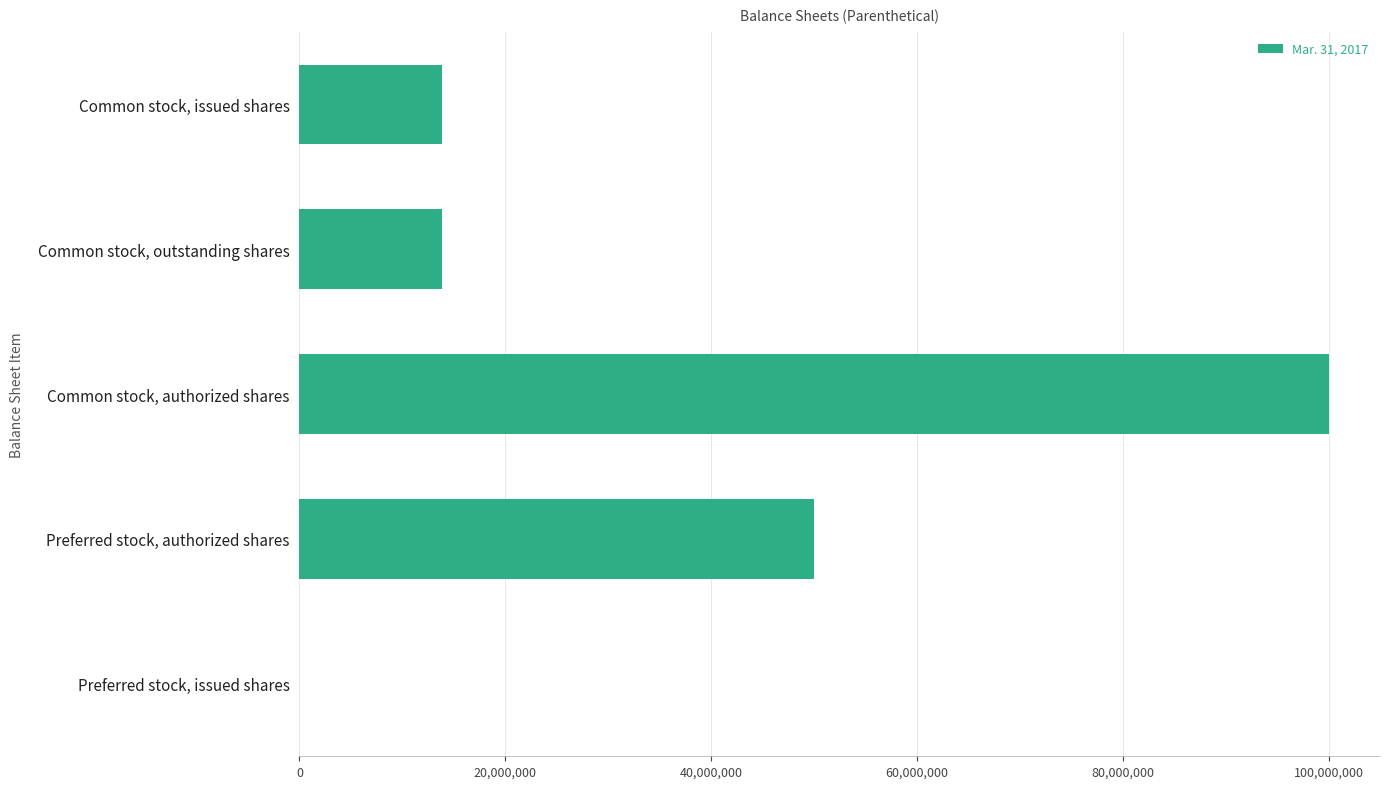

Reading top to bottom, list all the values displayed in this chart.

Common stock, issued shares=13836607	Common stock, outstanding shares=13836607	Common stock, authorized shares=100000000	Preferred stock, authorized shares=50000000	Preferred stock, issued shares=0